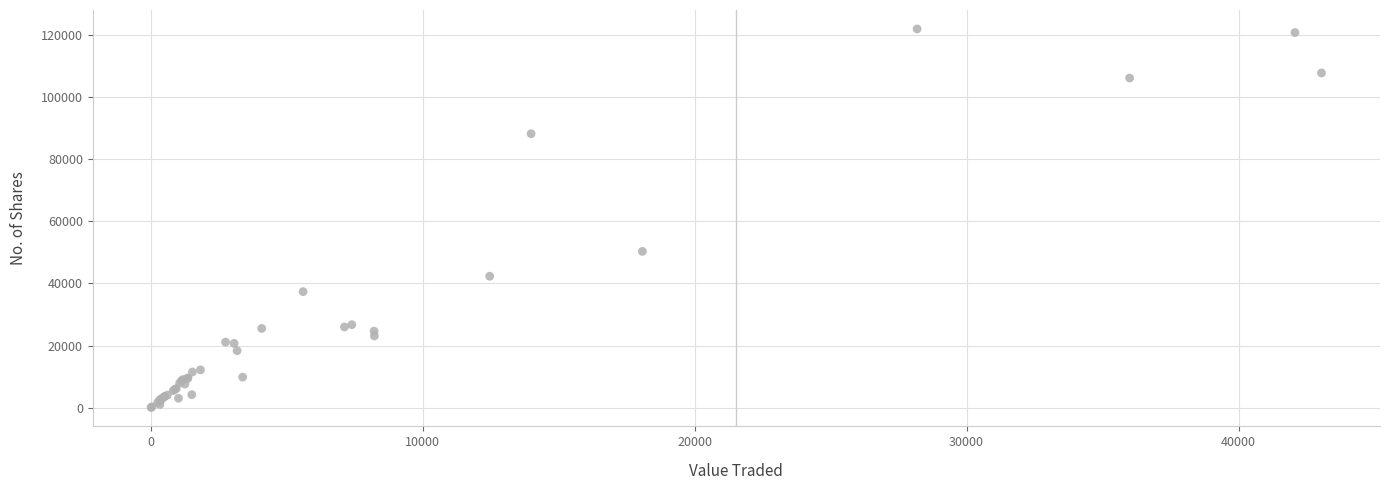

What Y value in the scatter plot is closest to 61002?

50314